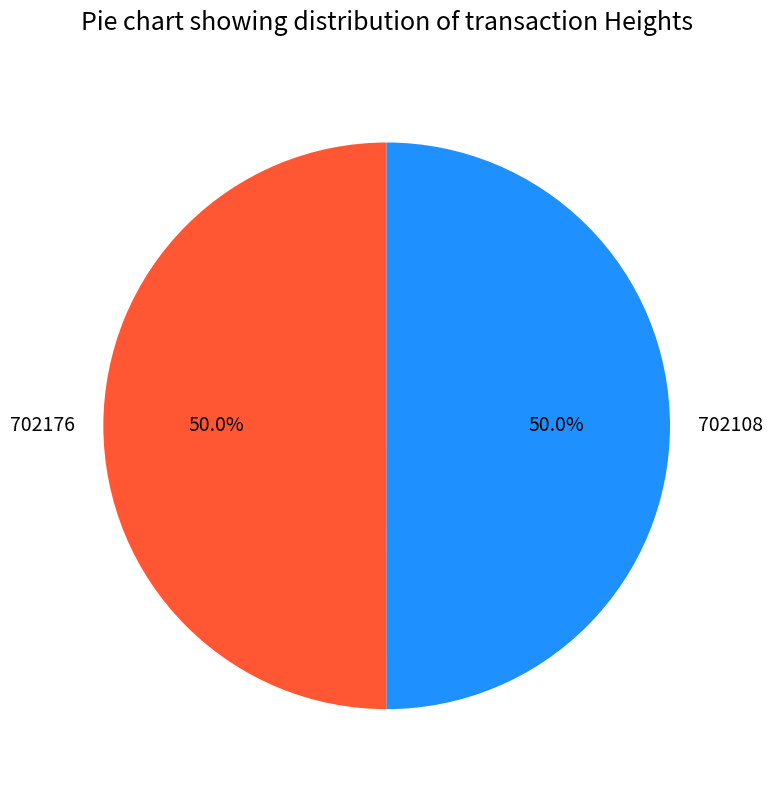

Approximately how many times larger is the value at 702108 compared to 702176?

1.0